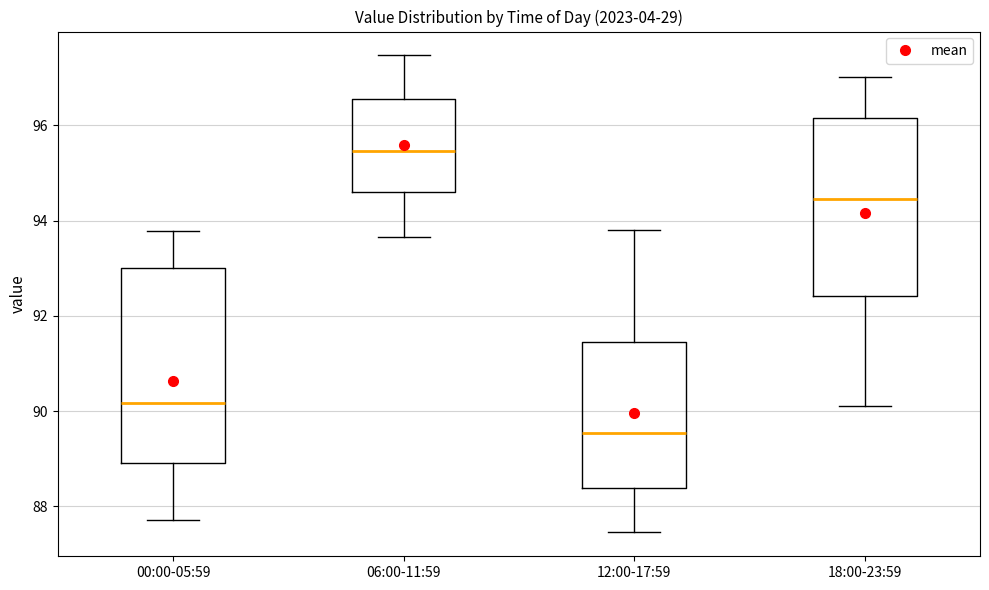

Reading left to right, read every box against the y-axis: the position of its median line, the range the box covers, and the ends of its whiskers. The values are not printed on the chart, so give them approximately, as read against the axis.

00:00-05:59: median 90.2, box 89.0 to 93.0, whiskers 87.8 to 93.8
06:00-11:59: median 95.4, box 94.6 to 96.6, whiskers 93.6 to 97.4
12:00-17:59: median 89.6, box 88.4 to 91.4, whiskers 87.4 to 93.8
18:00-23:59: median 94.4, box 92.4 to 96.2, whiskers 90.2 to 97.0